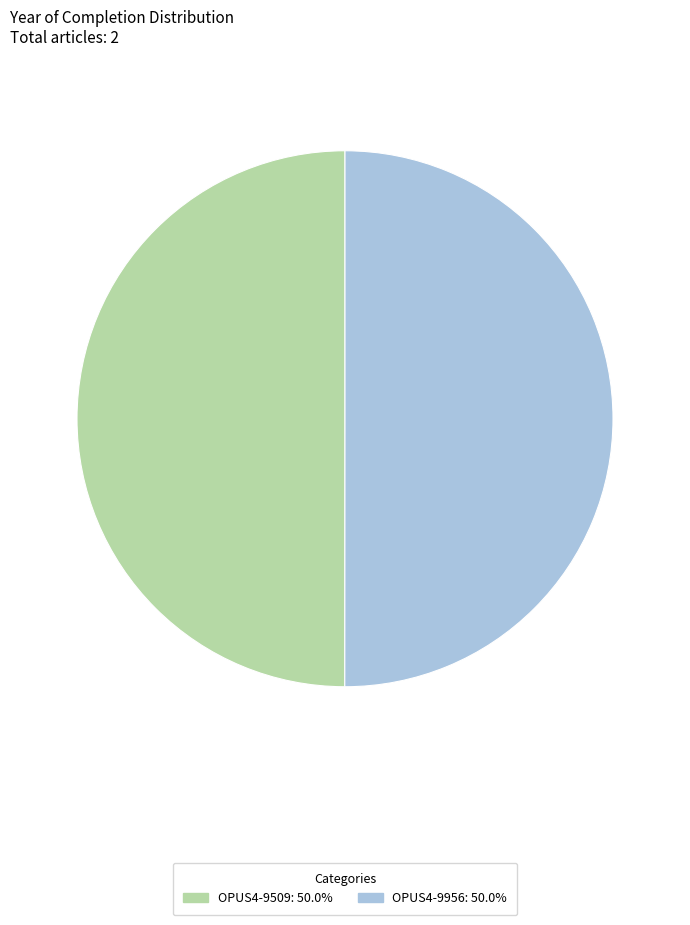

Approximately how many times larger is the value at OPUS4-9509 compared to OPUS4-9956?

1.0